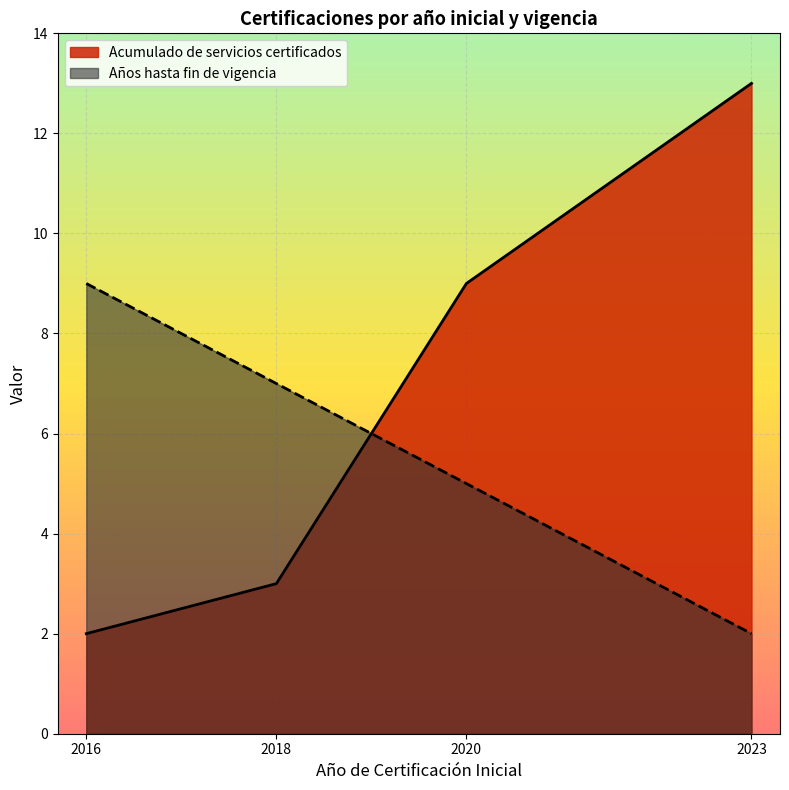

True or false: Acumulado de servicios certificados and Años hasta fin de vigencia cross at least once.

True